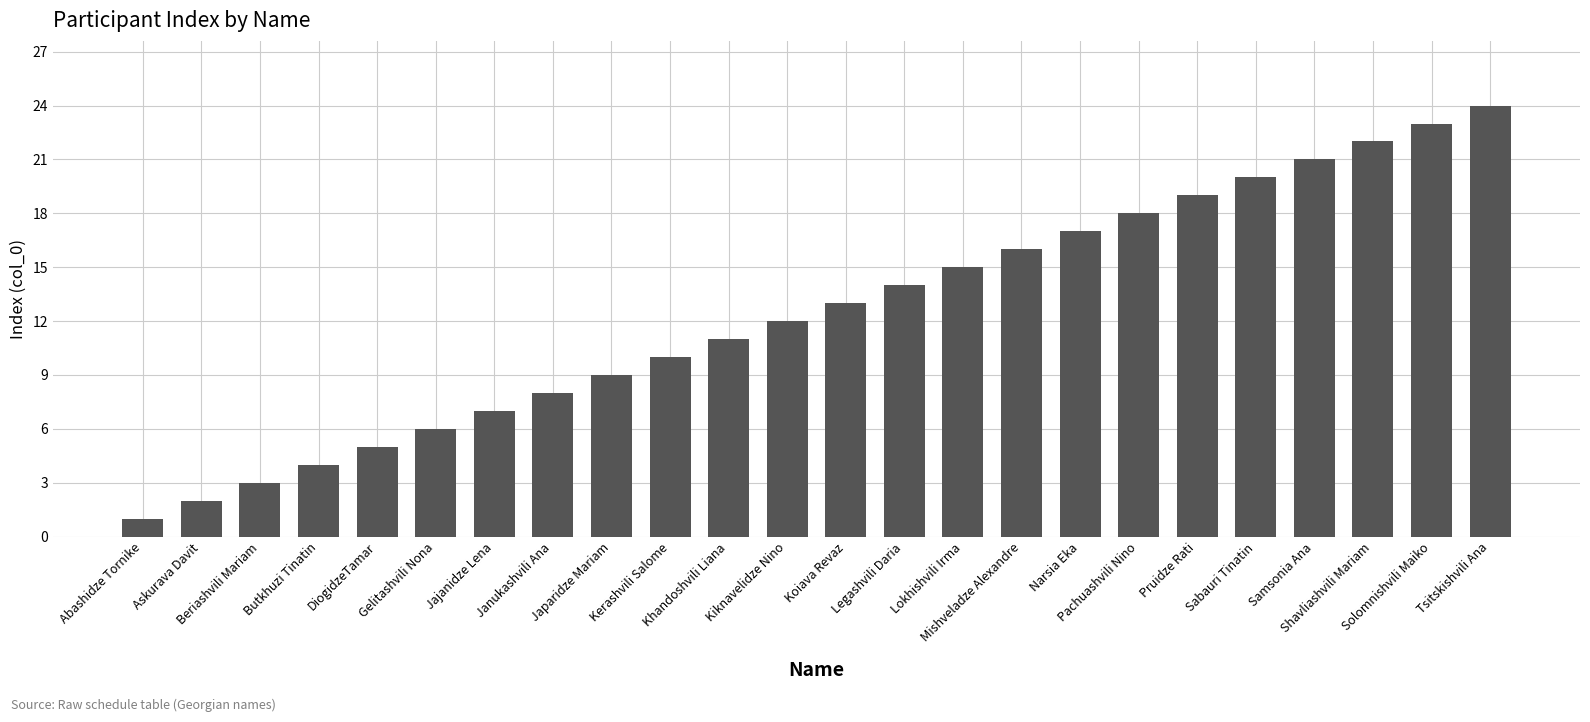

Approximately how many times larger is the value at DiogidzeTamar compared to Solomnishvili Maiko?

0.2